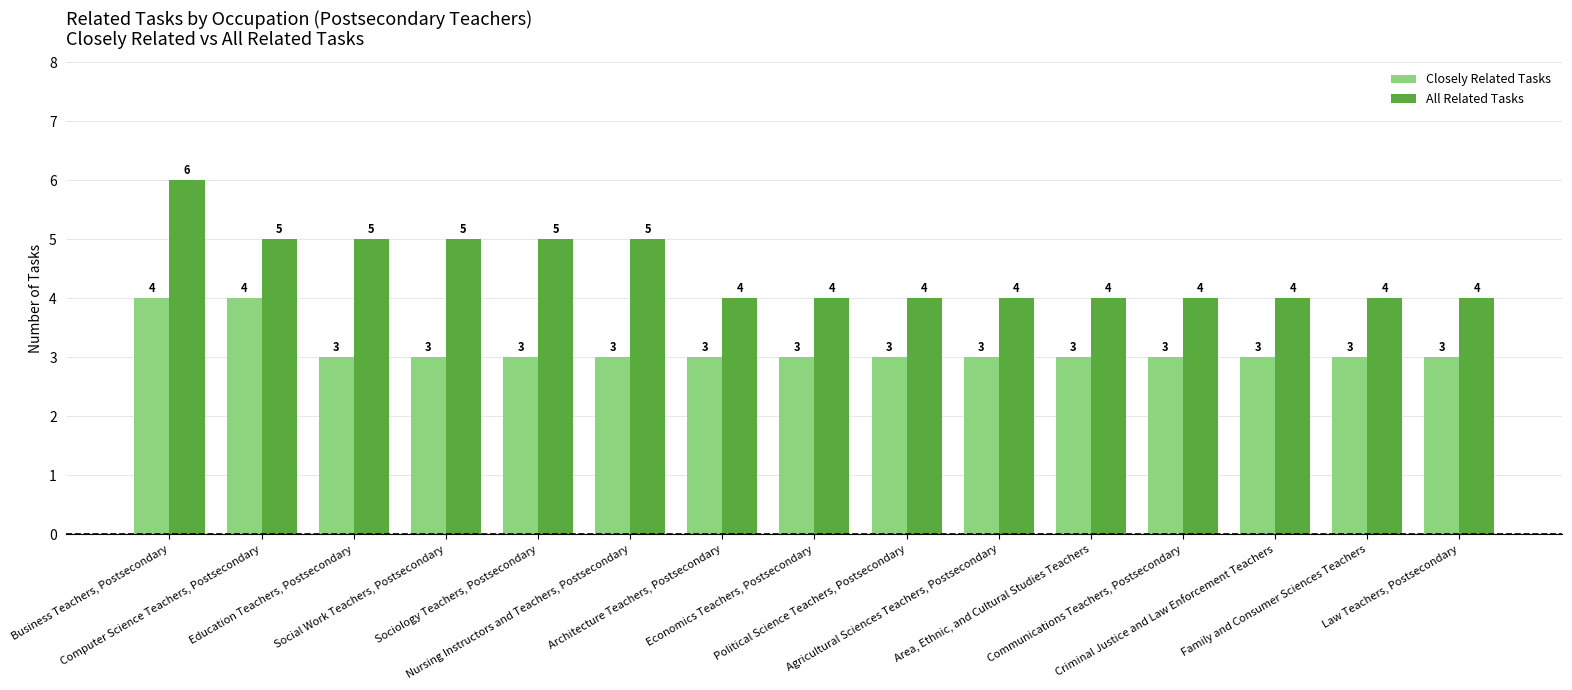

Read the All Related Tasks value at Computer Science Teachers, Postsecondary.

5